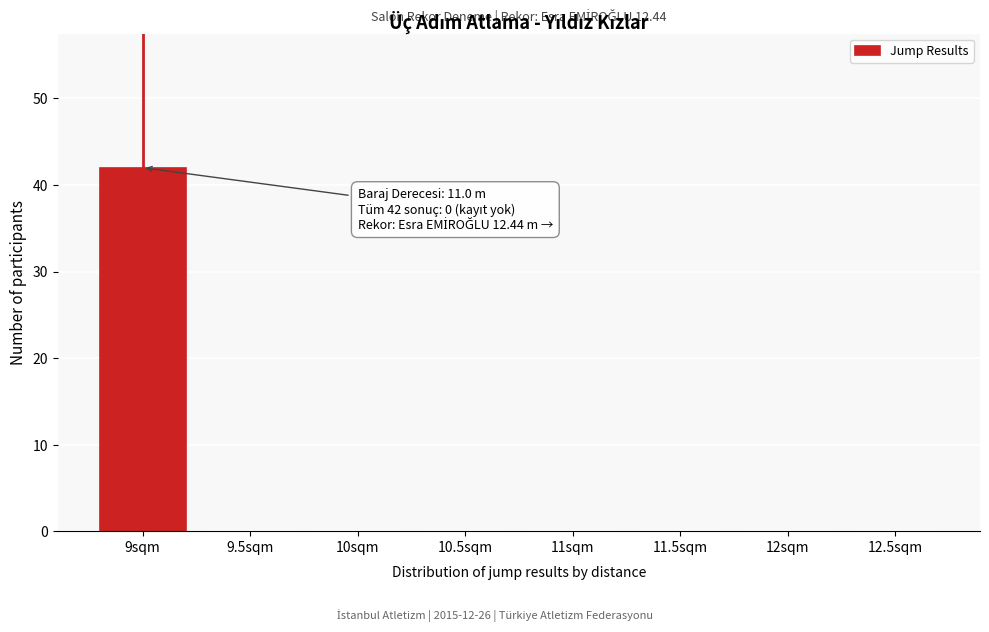

Reading right to left, transcribe all the data shown in this chart.

12.5sqm=0	12sqm=0	11.5sqm=0	11sqm=0	10.5sqm=0	10sqm=0	9.5sqm=0	9sqm=42